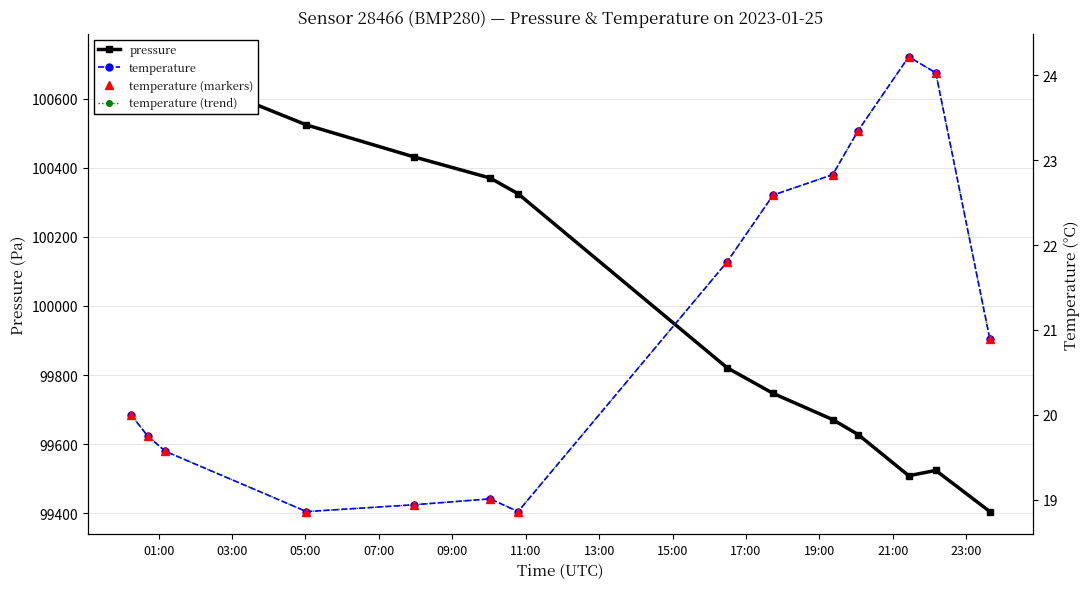

Count the number of categories in the chart.

14